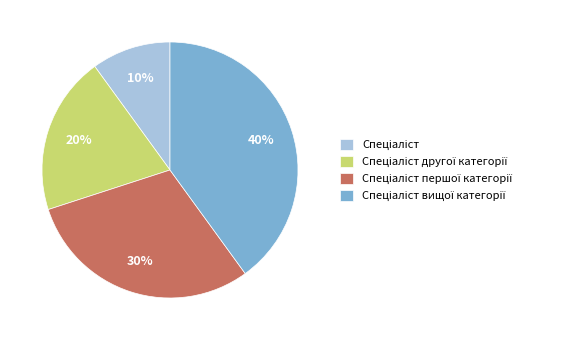

Is there any slice that represents more than half of the pie?

No